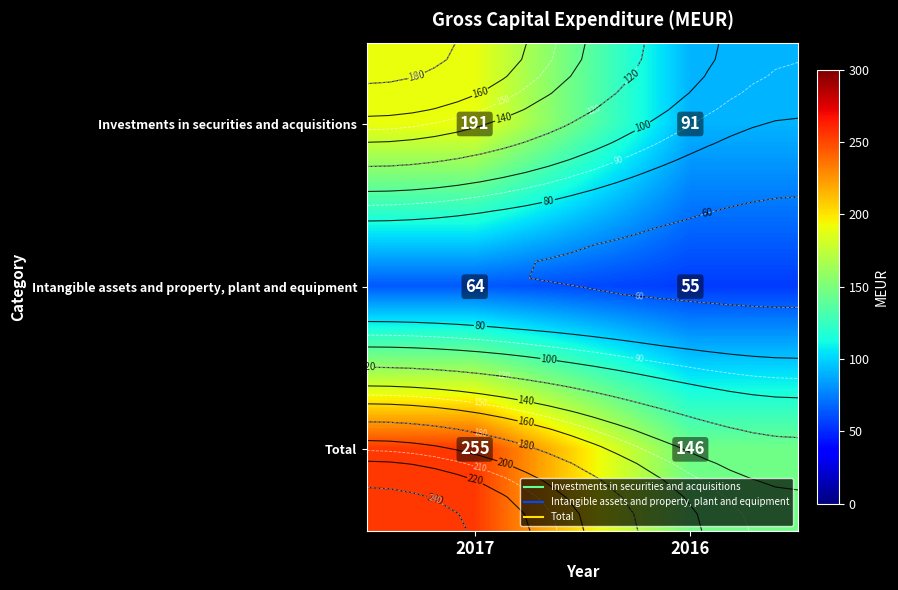

True or false: Investments in securities and acquisitions has a value of 91 at 2016.

True